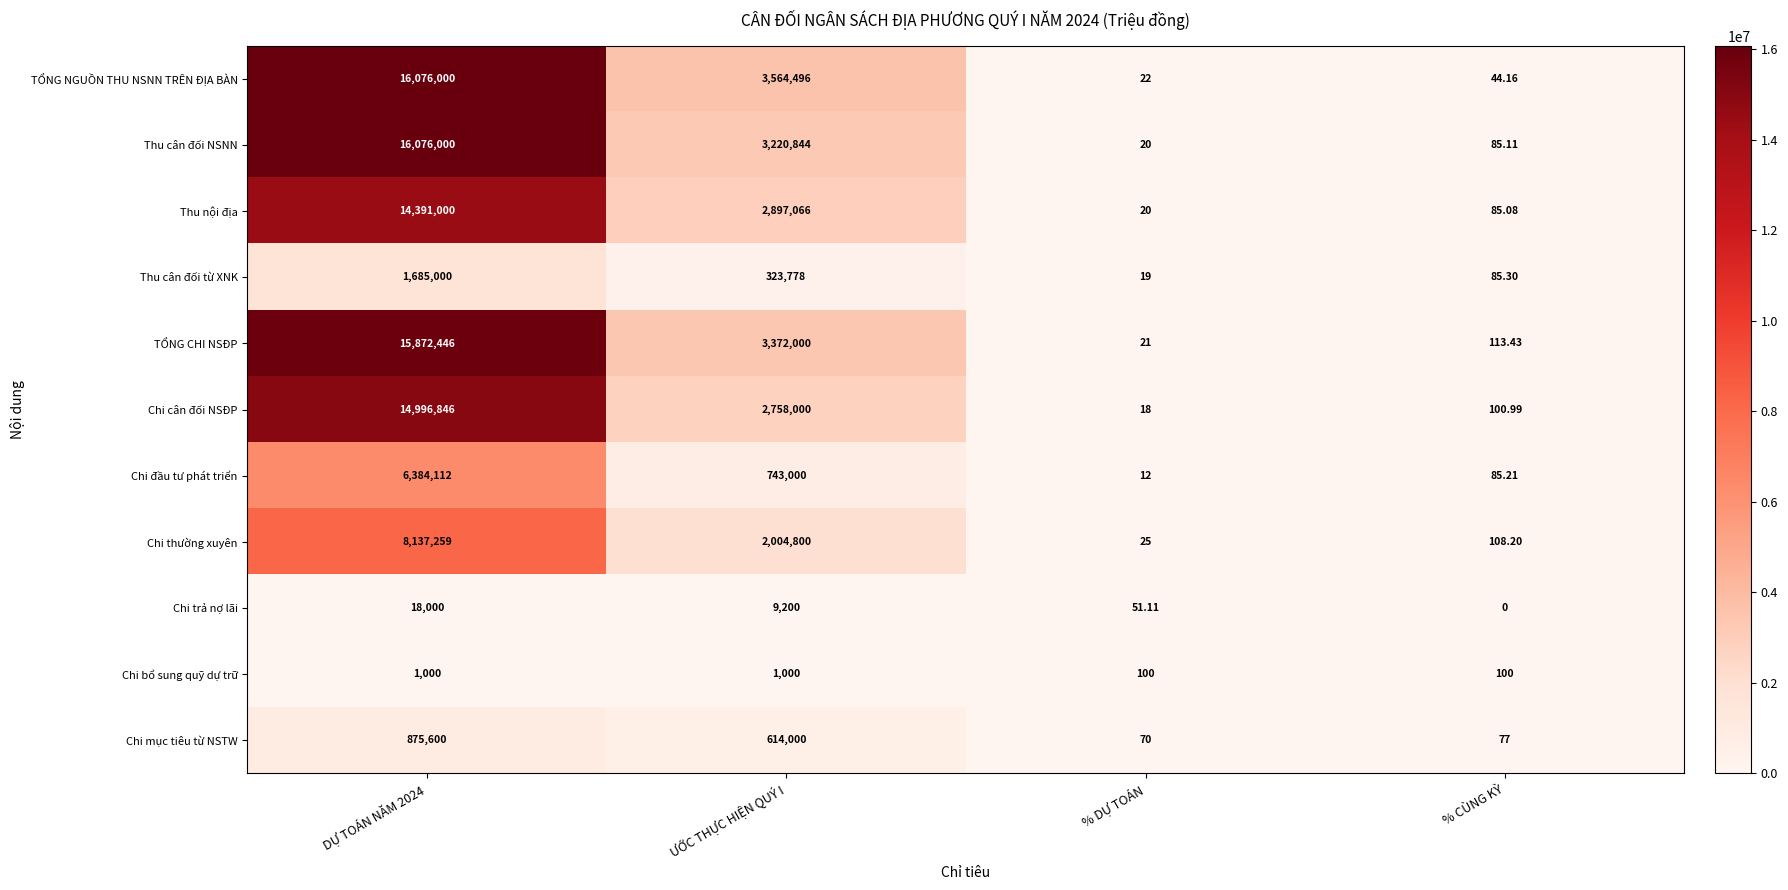

Which label corresponds to the smallest value in the chart?

% CÙNG KỲ